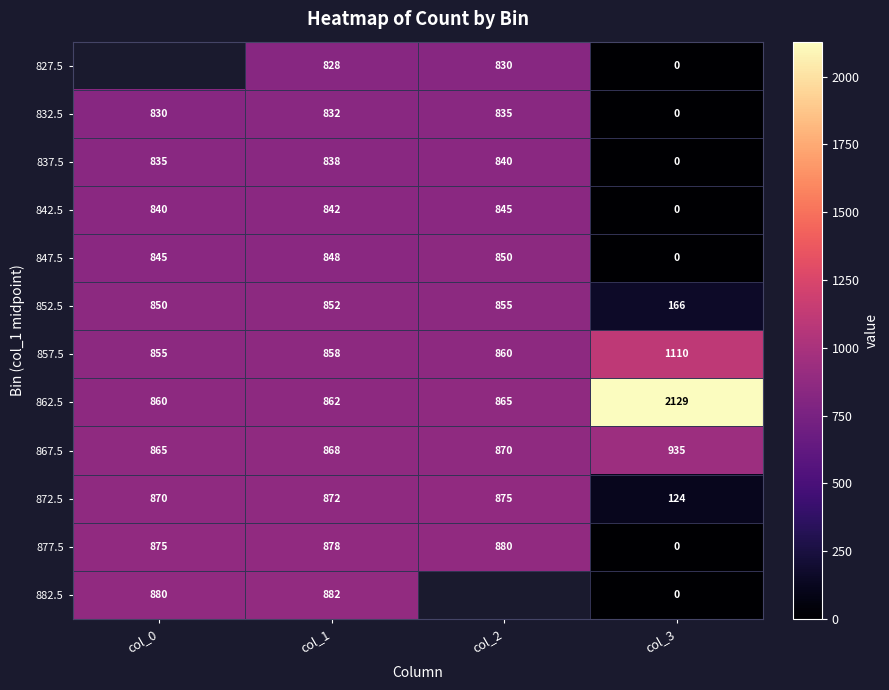

What is the greatest value displayed?

2129.0